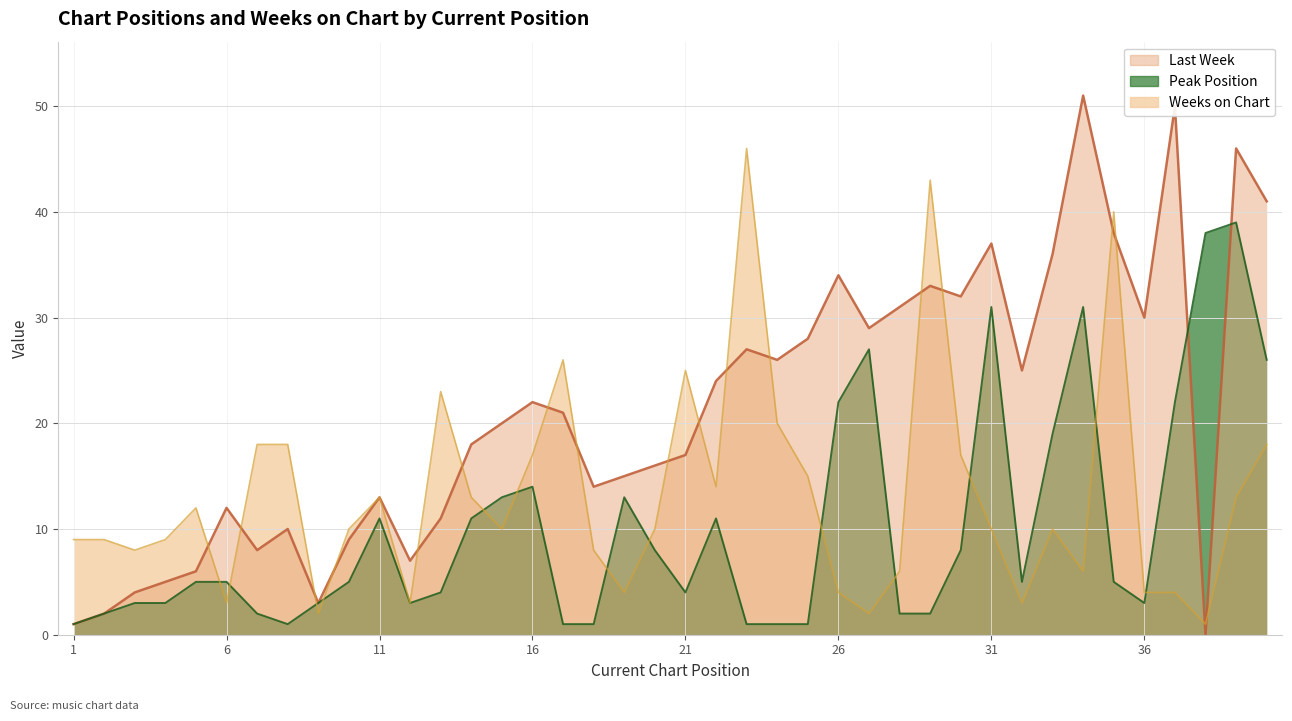

Between 16 and 12, which is larger?

16